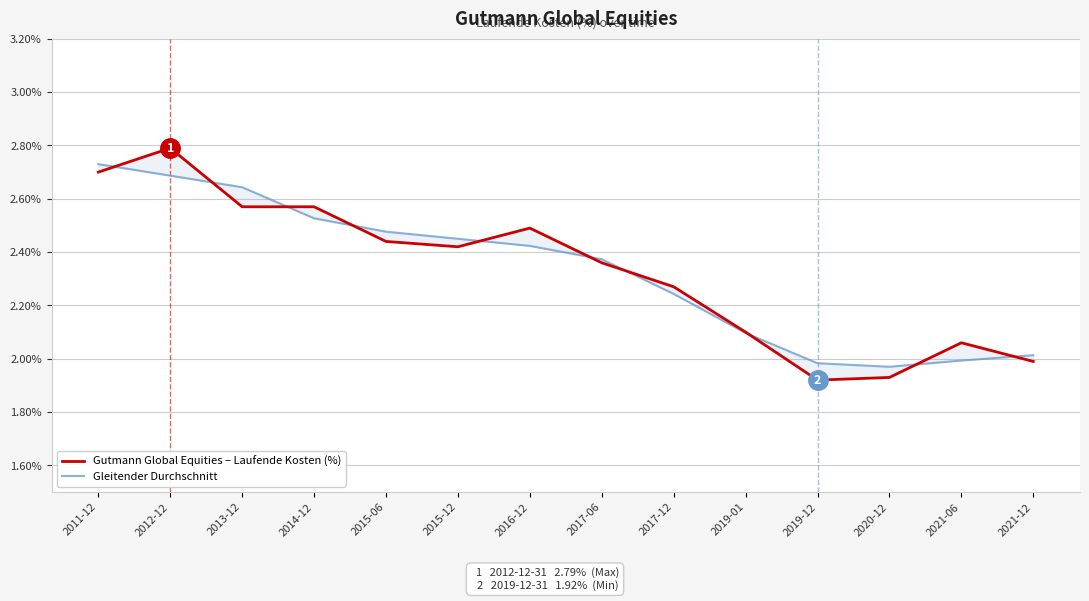

What is the value of the Gutmann Global Equities – Laufende Kosten (%) point at the 3rd from the left?

2.6